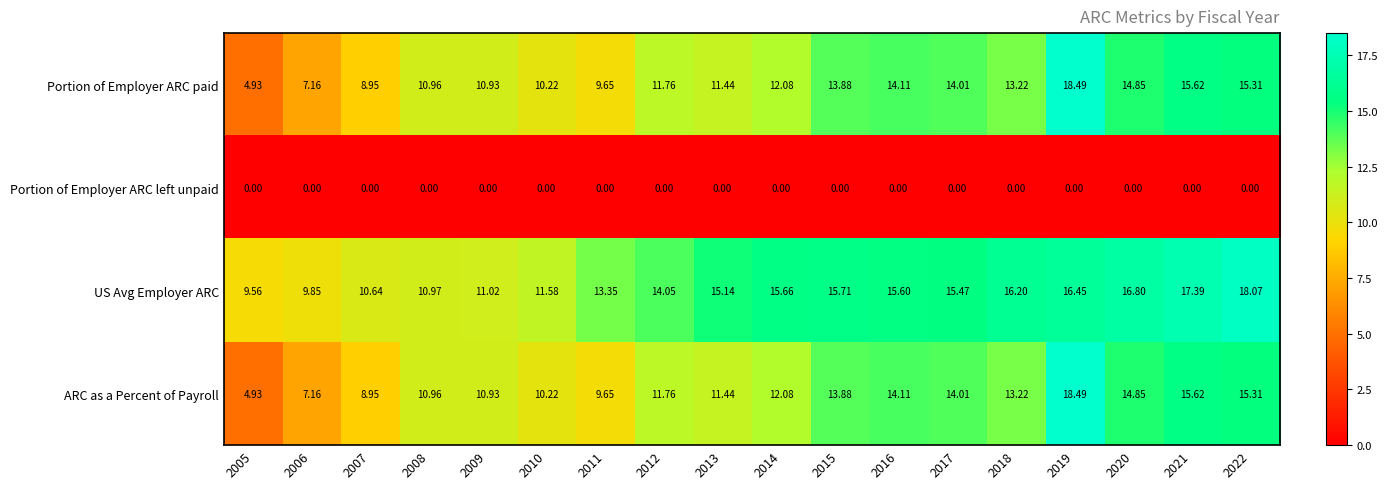

Is the value of ARC as a Percent of Payroll at 2022 greater than the value of Portion of Employer ARC left unpaid at 2007?

Yes